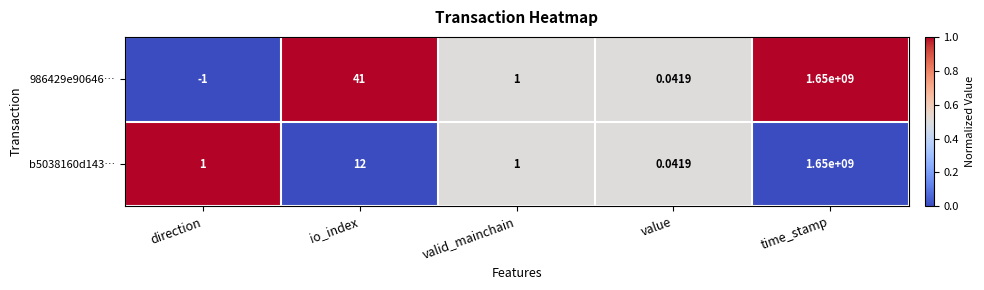

Which category has the lowest value in the 986429e90646… series?

direction